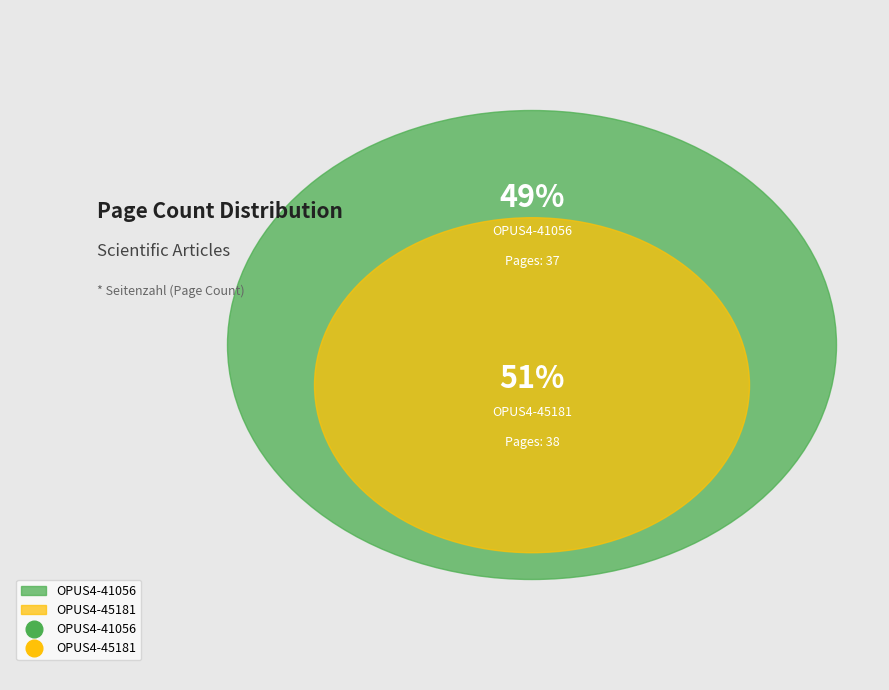

What percentage is the OPUS4-41056 slice, to the nearest percent?

49%